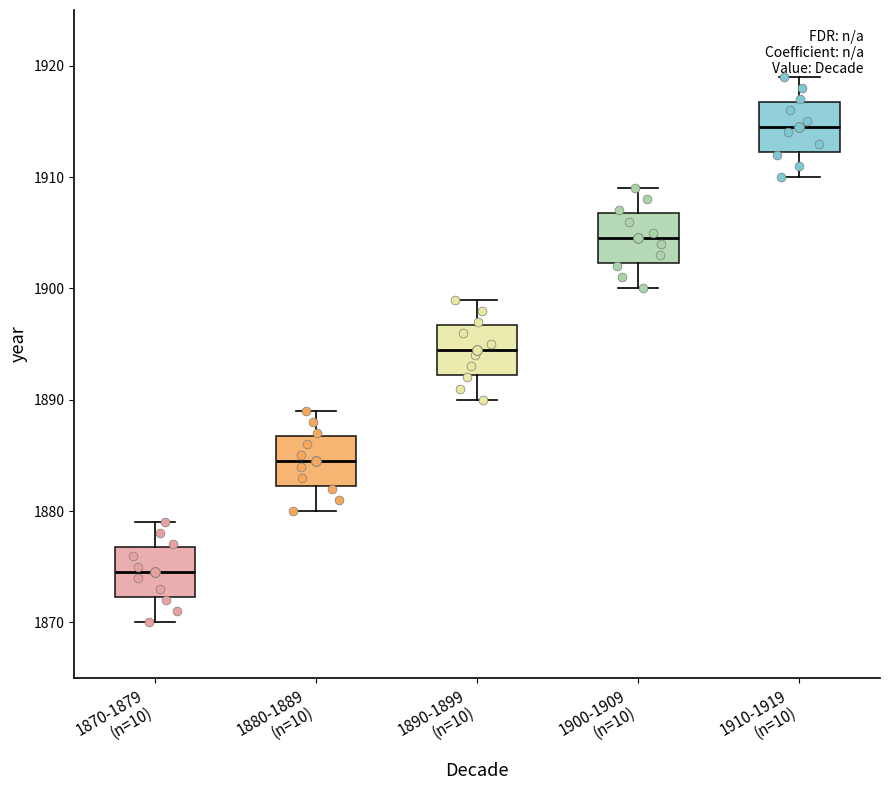

Reading left to right, transcribe this box plot: for each box, give where its median line is, the range the box spans, and where its two whiskers end, as read against the y-axis. The values are not printed on the chart, so give them approximately, as read against the axis.

1870-1879 (n=10): median 1875, box 1872 to 1877, whiskers 1870 to 1879
1880-1889 (n=10): median 1885, box 1882 to 1887, whiskers 1880 to 1889
1890-1899 (n=10): median 1895, box 1892 to 1897, whiskers 1890 to 1899
1900-1909 (n=10): median 1905, box 1902 to 1907, whiskers 1900 to 1909
1910-1919 (n=10): median 1915, box 1912 to 1917, whiskers 1910 to 1919